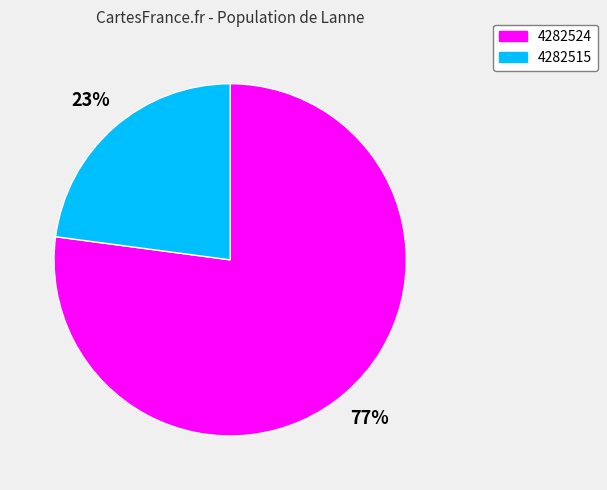

What is the majority slice?

4282524